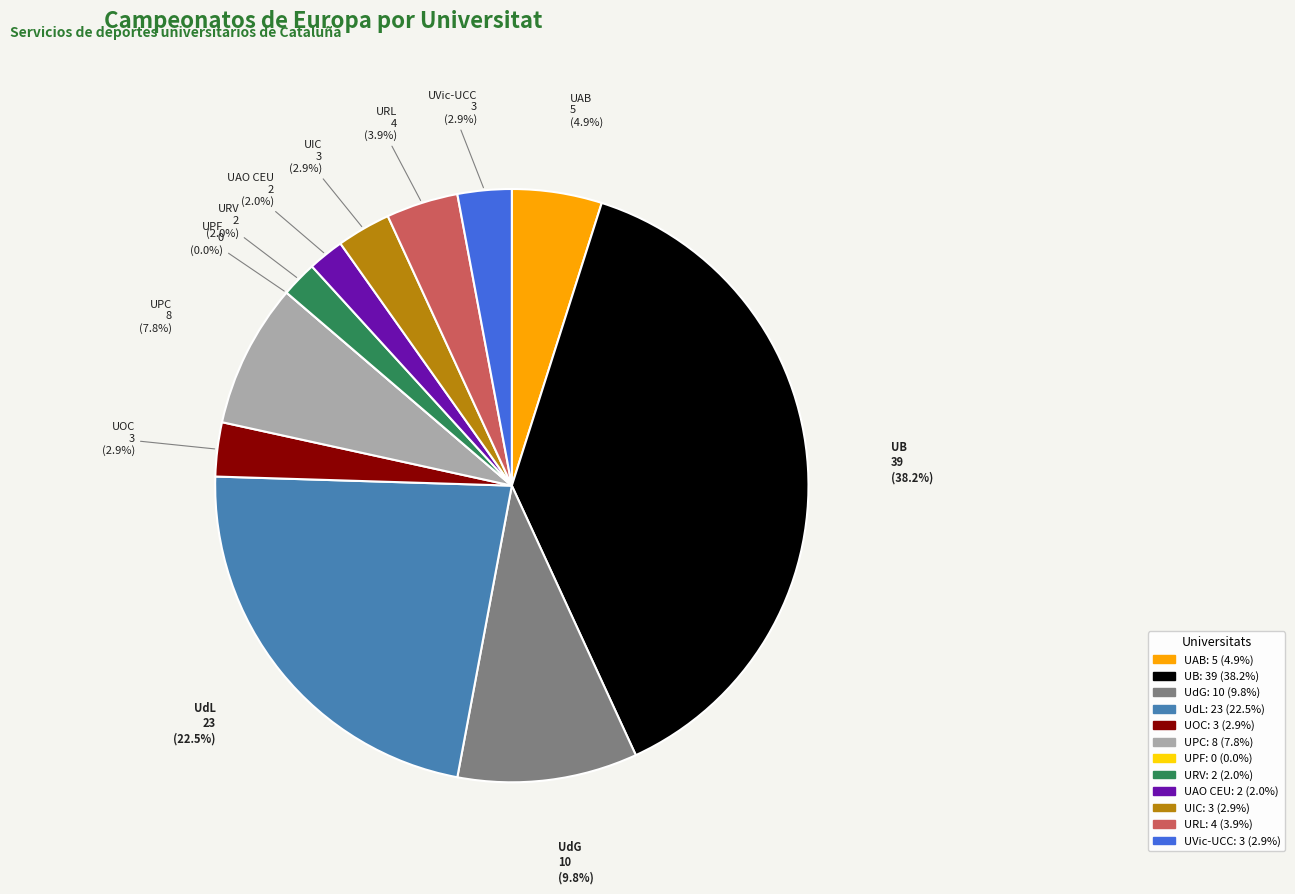

To the nearest percent, what is the average slice percentage?

8%